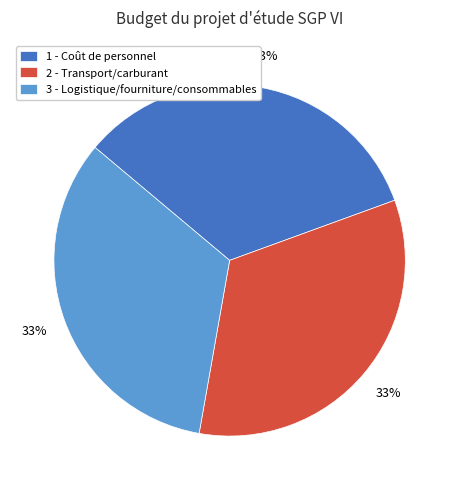

To the nearest percent, what is the combined percentage of 3 - Logistique/fourniture/consommables and 1 - Coût de personnel?

67%